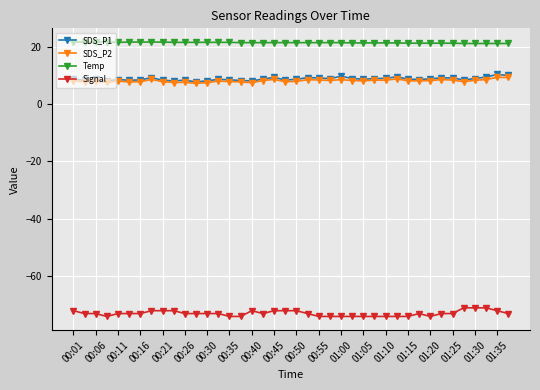

What is the highest value of the SDS_P1 series?

10.3